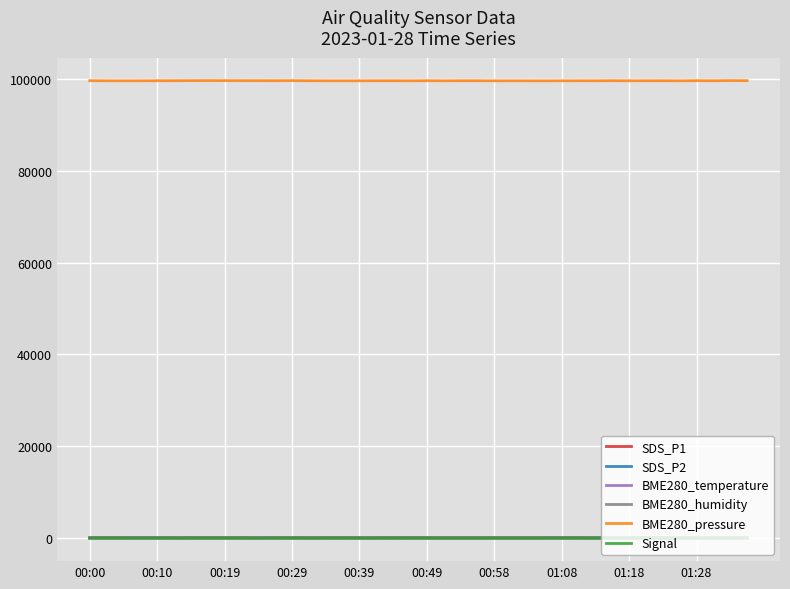

What is the greatest value displayed?

99681.7